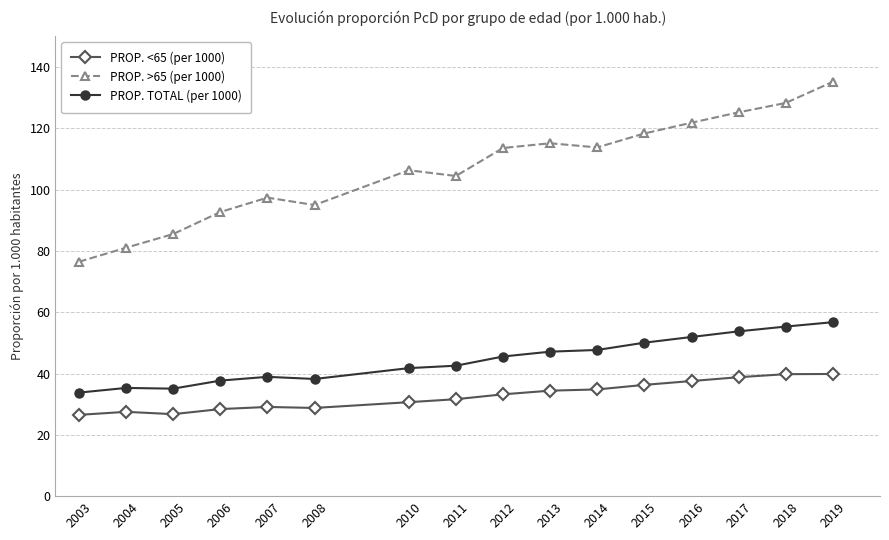

Where is PROP. TOTAL (per 1000) nearest to the value 45?

2012